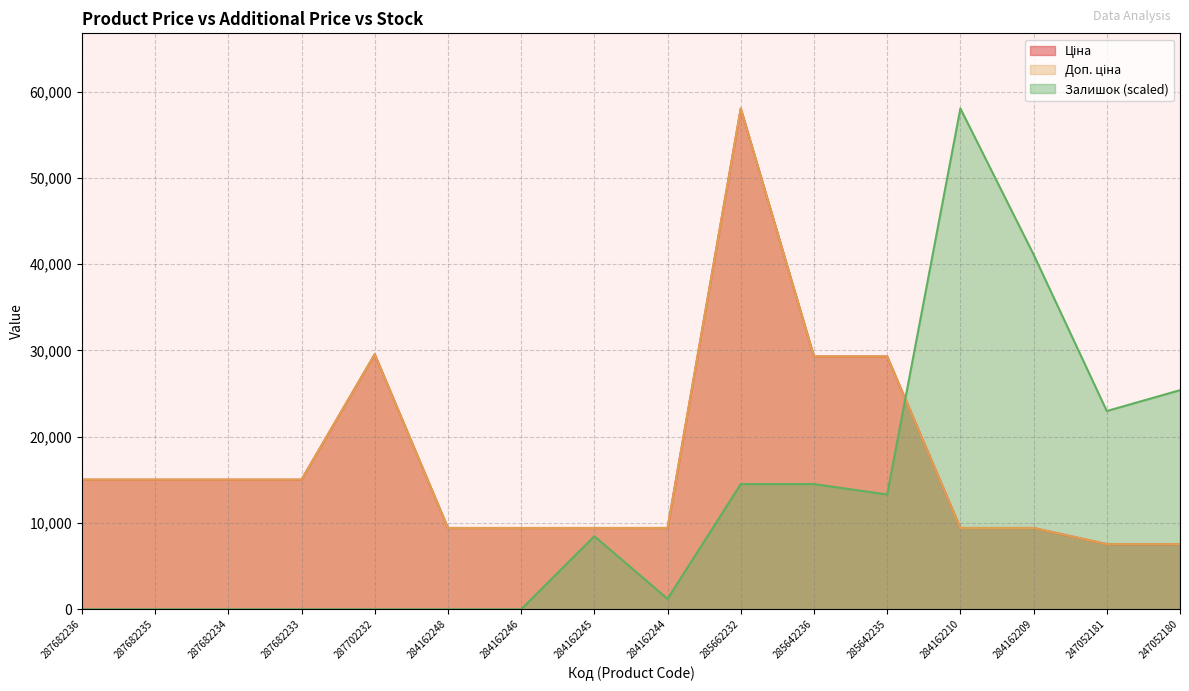

Does the chart have visible grid lines?

Yes